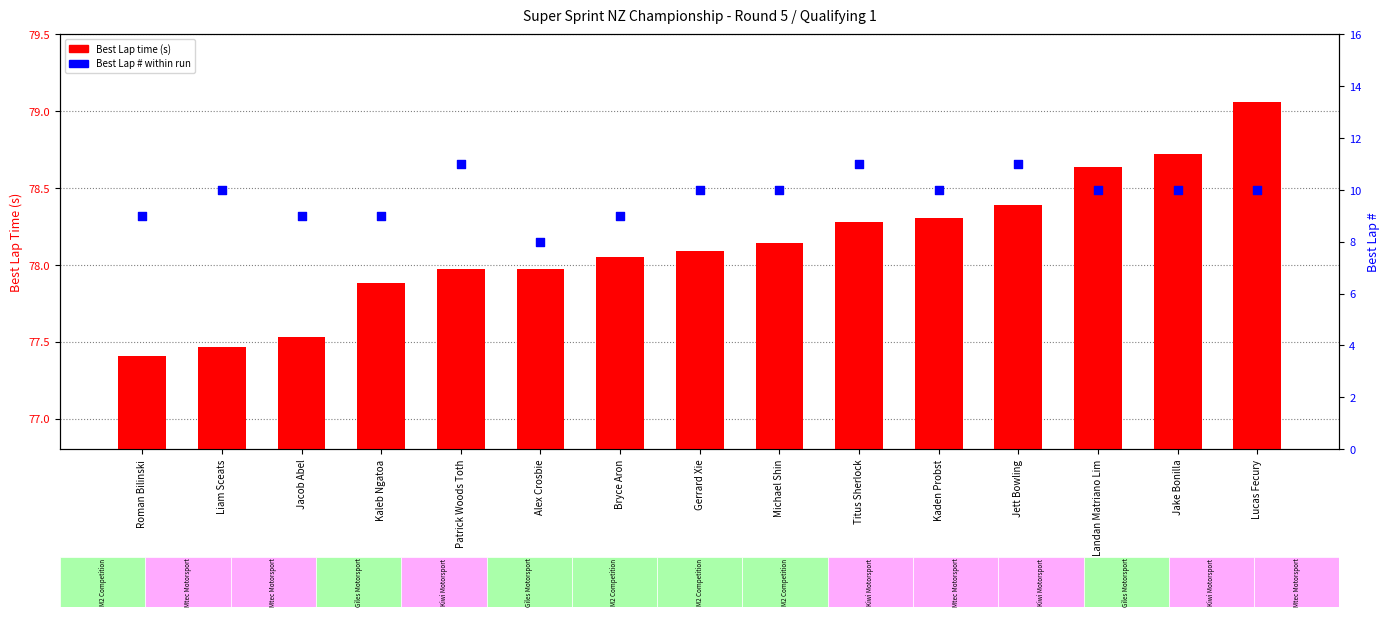

What is the total value across all series at Liam Sceats?

87.5